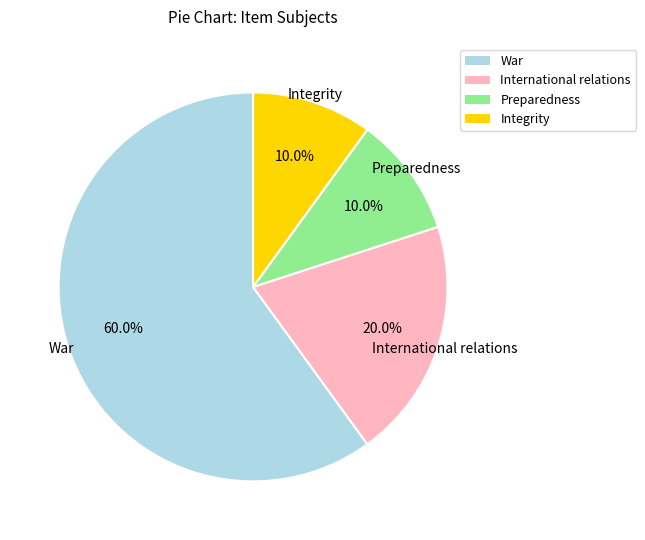

Is War the majority of the pie?

Yes